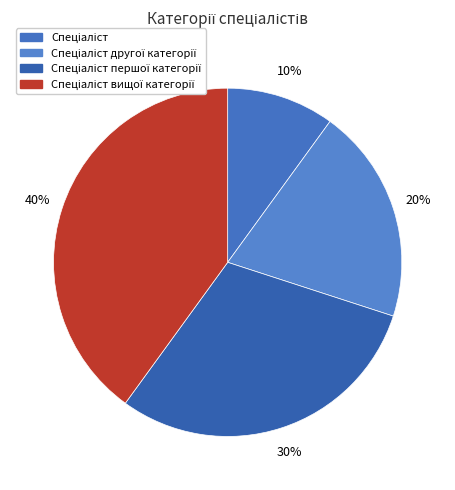

Which slice is the smallest?

Спеціаліст